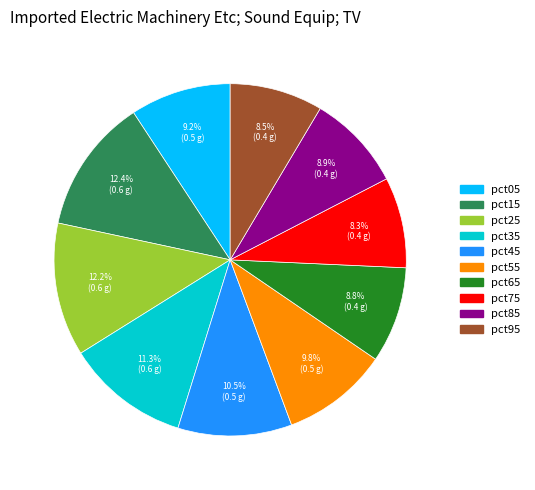

True or false: pct45 accounts for 23% of the total.

False